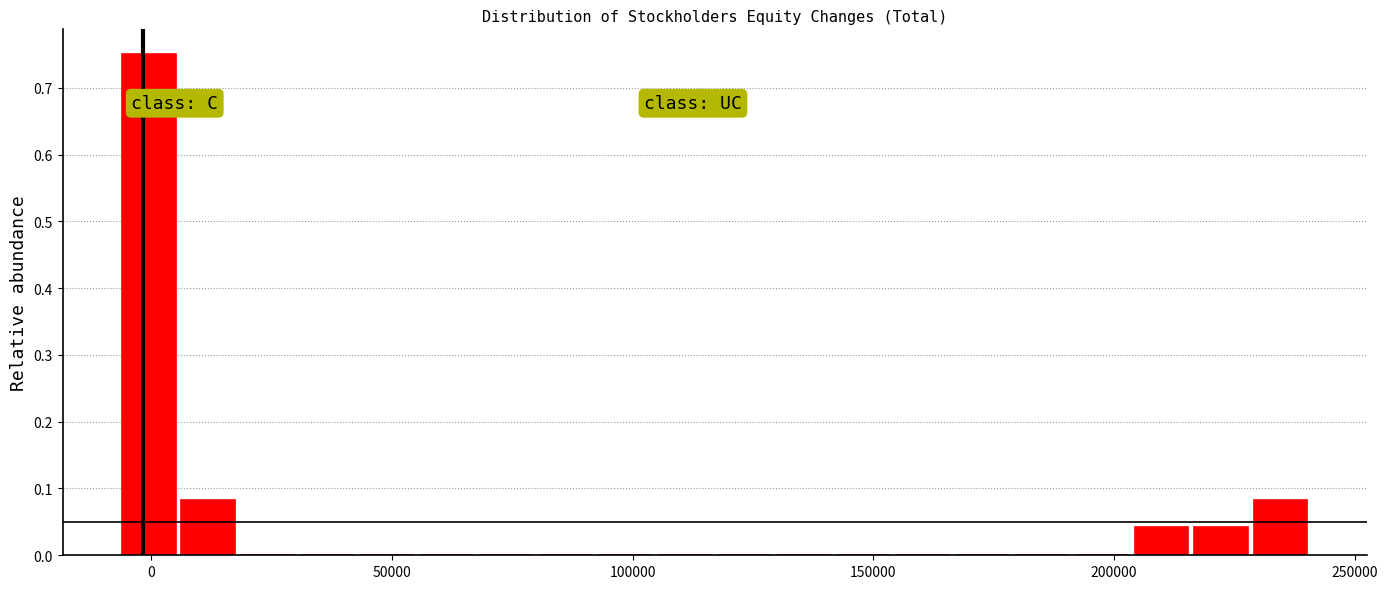

Read against the x-axis, roughly where is the centre of the tallest bar?

0